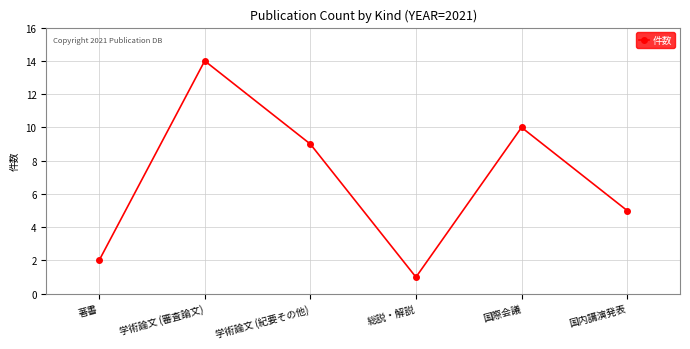

How many interior local peaks (higher than both neighbors) does the data have?

2